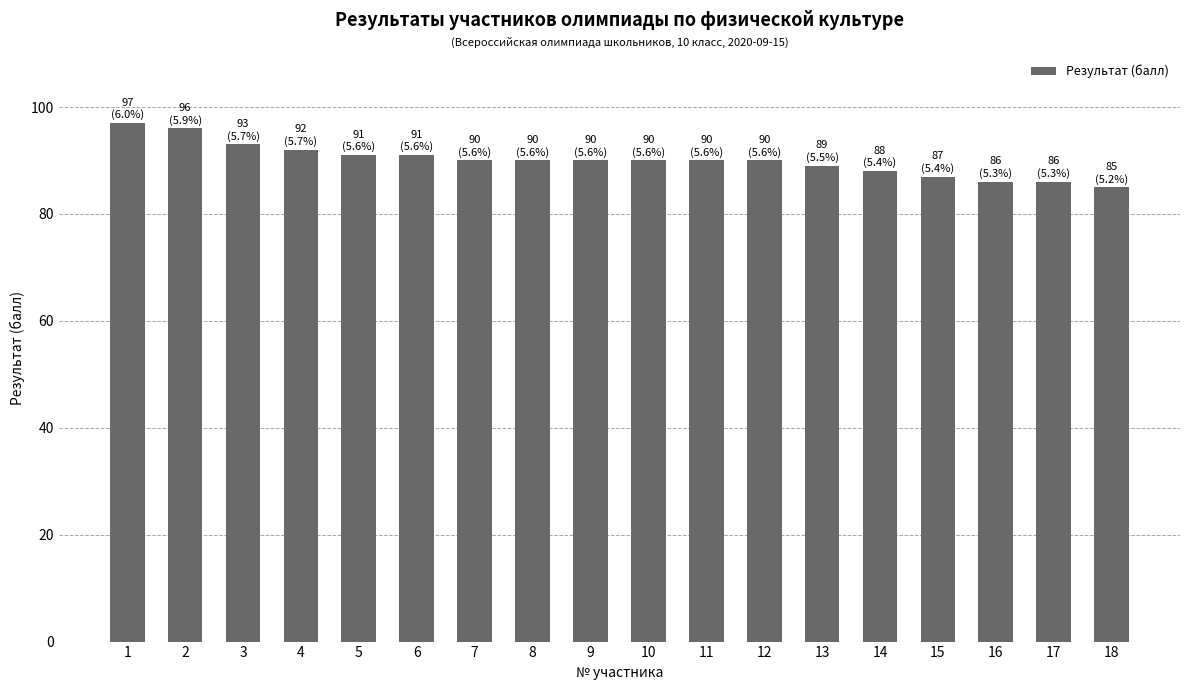

How many bars are there in total?

18